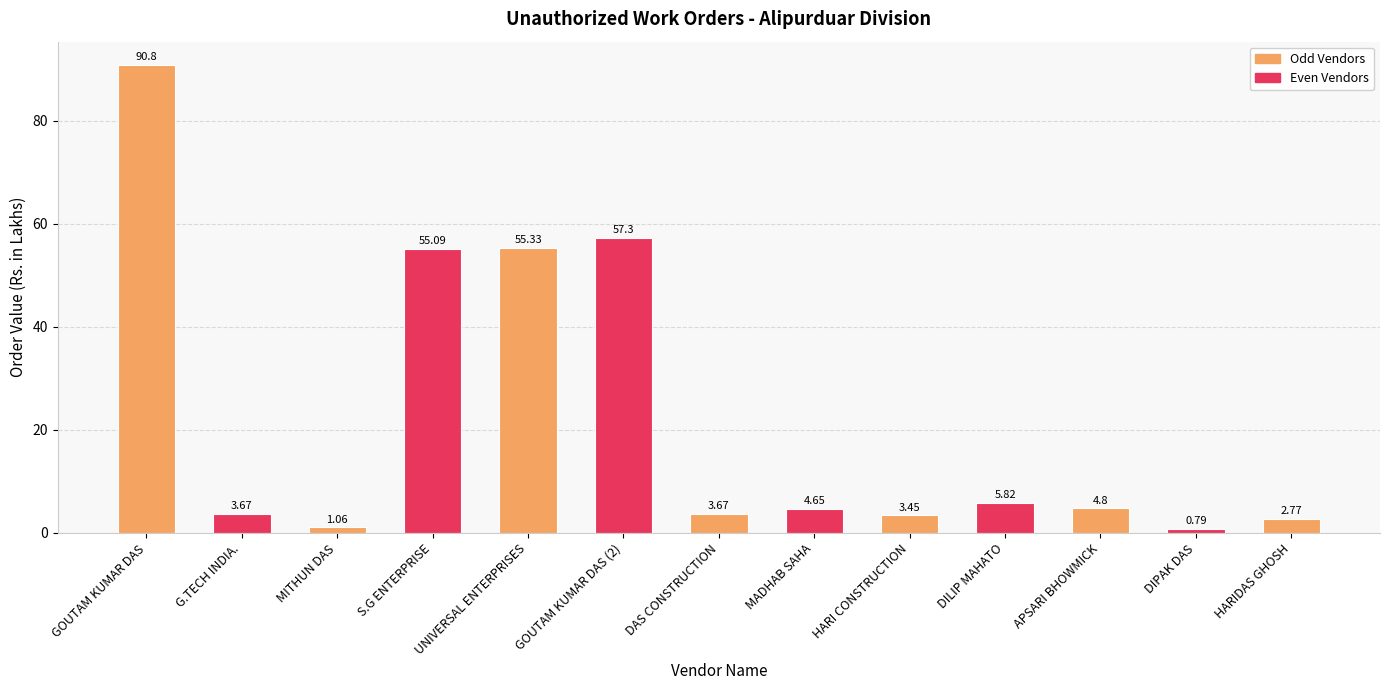

What is the change in value from G.TECH INDIA. to HARIDAS GHOSH?

-0.9